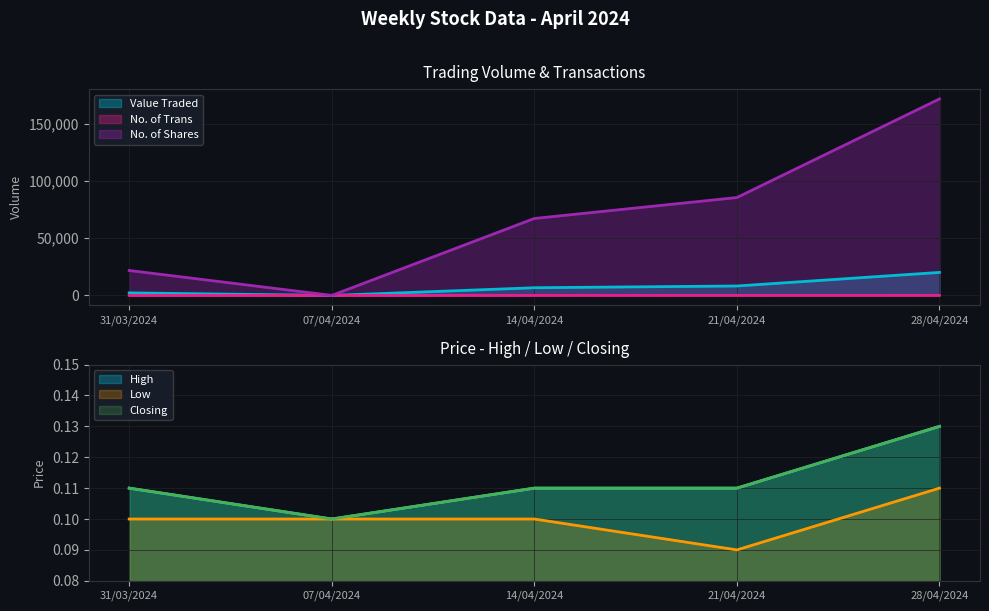

Between 07/04/2024 and 21/04/2024, which series saw the biggest shift?

No. of Shares